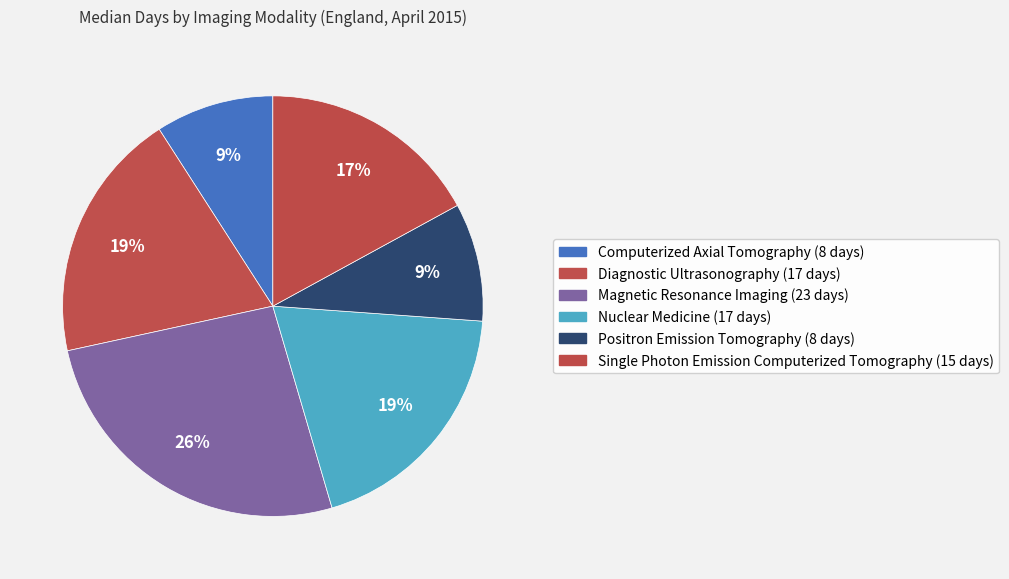

How many slices are in this pie chart?

6